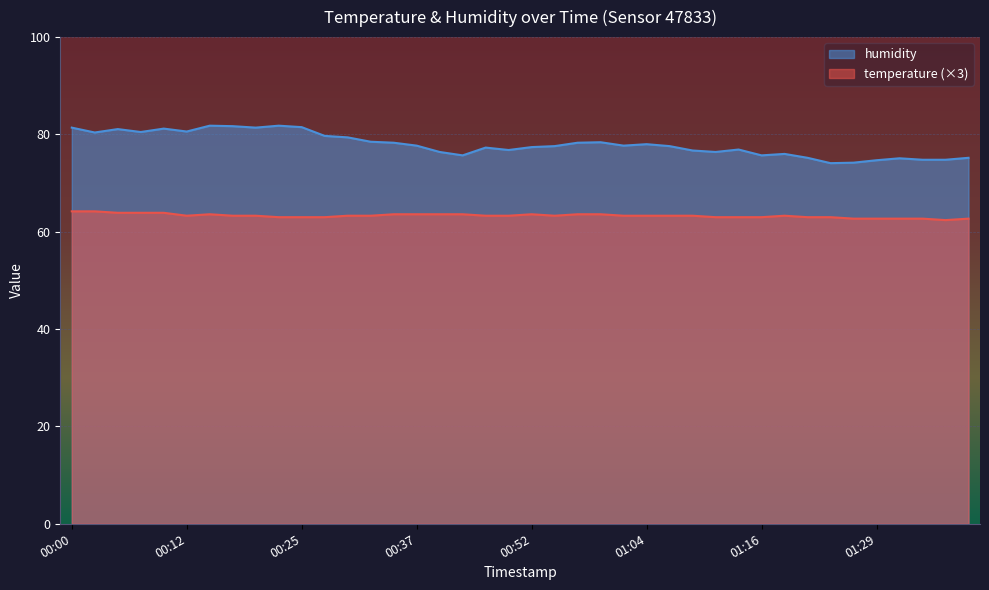

How many lines are shown in the chart?

2